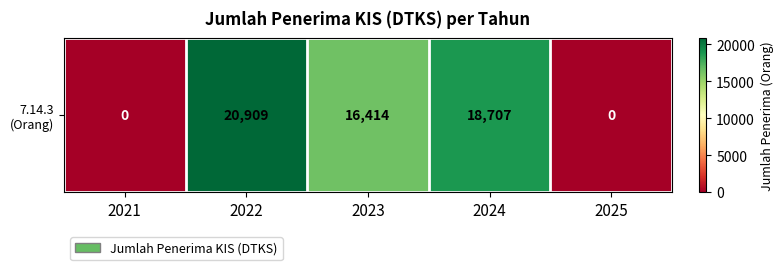

At which category does the chart reach its peak across all series?

2022